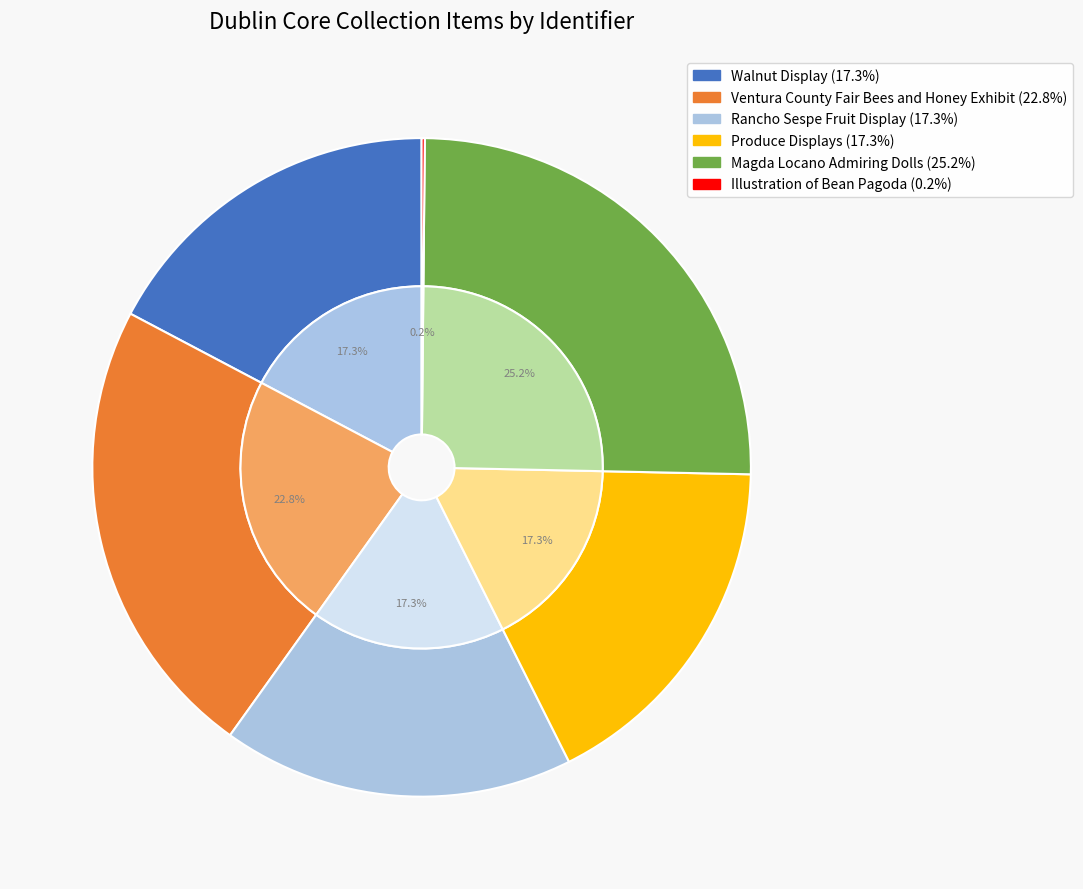

Is there a majority slice in this chart?

No